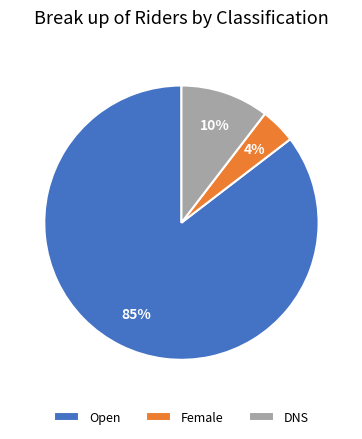

To the nearest percent, what percentage of the pie is Female?

4%